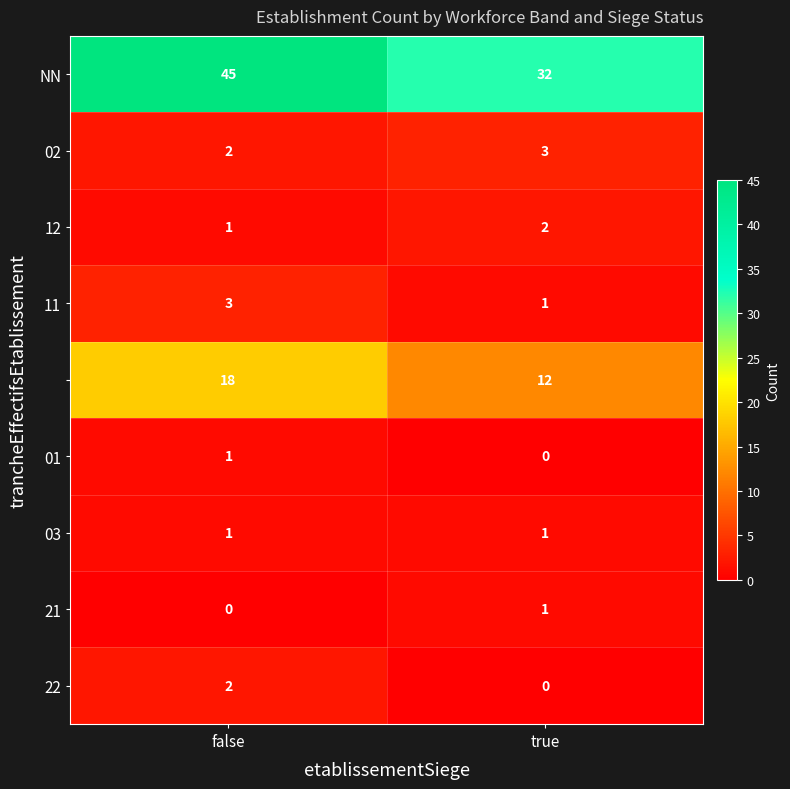

What is the difference between the highest and lowest values at true?

32